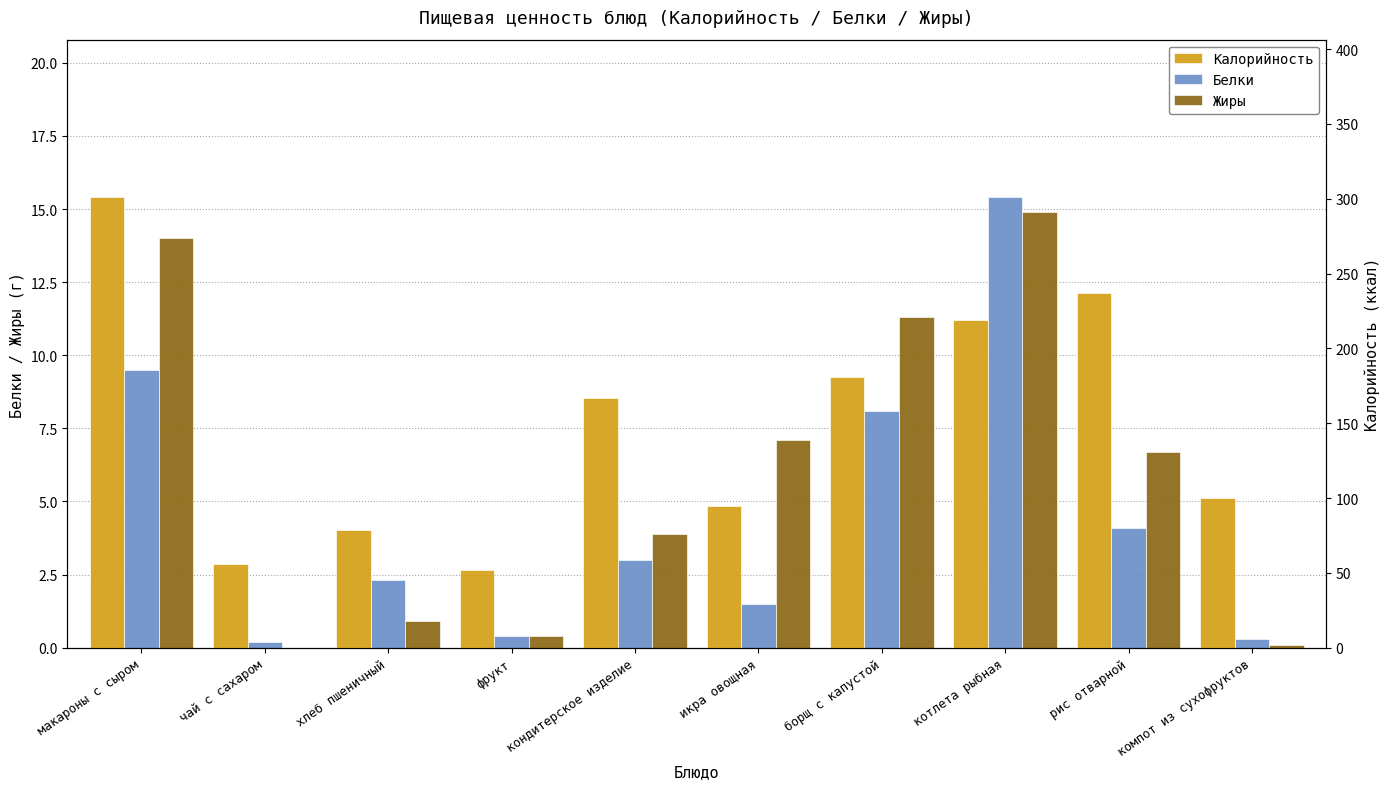

What is the value of the Калорийность bar at the 4th from the left?

52.0